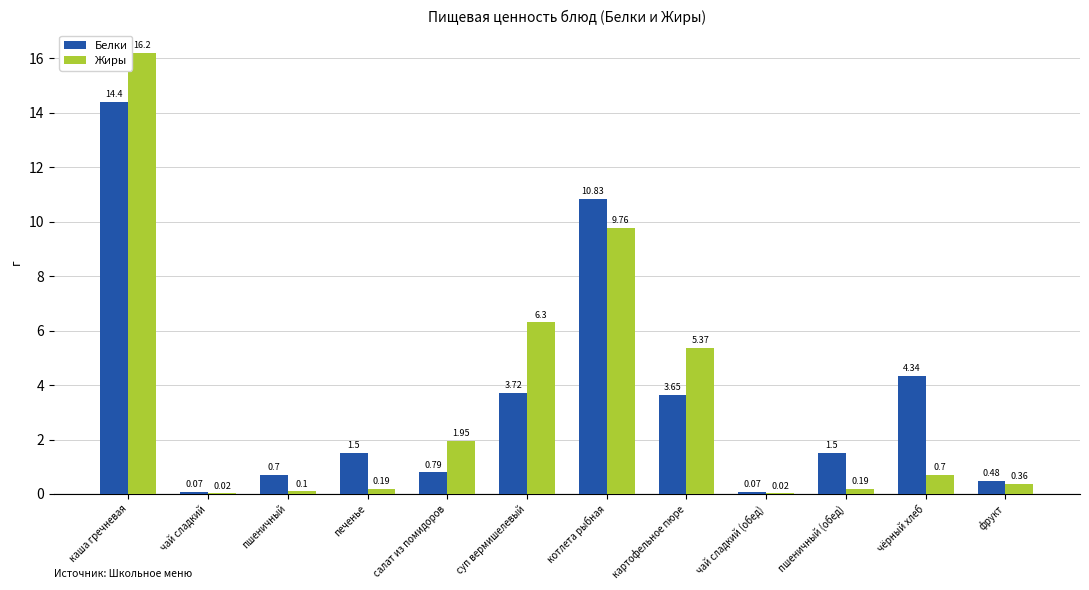

How many categories are shown in the chart?

12